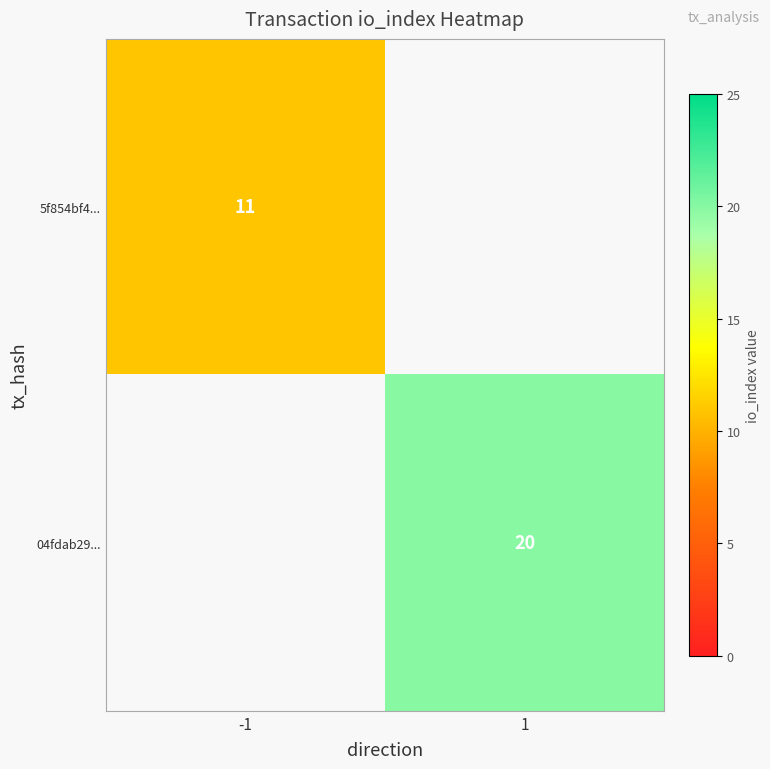

Is it true that 5f854bf4... equals 3 at -1?

False